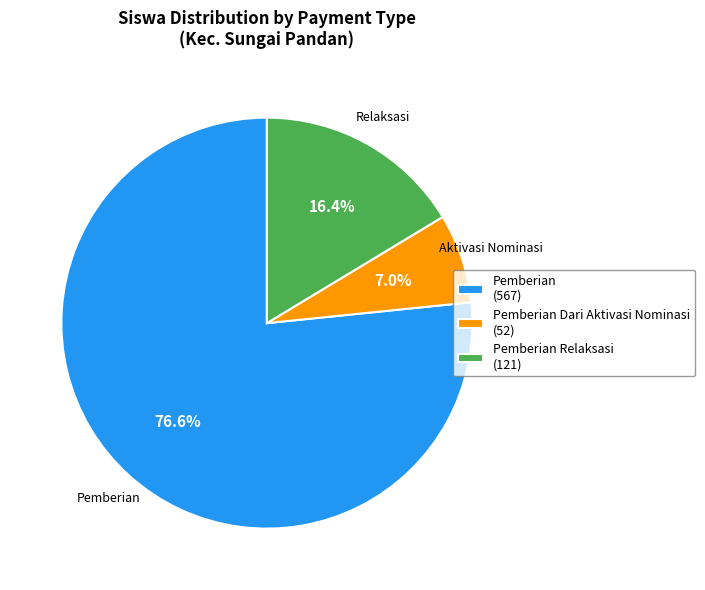

To the nearest percent, what is the difference between the largest and smallest slice percentages?

70%